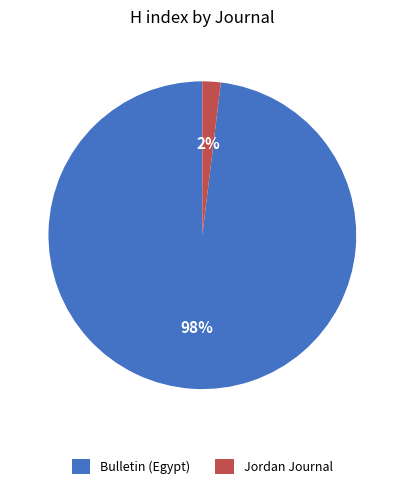

Count the number of slices in the pie.

2